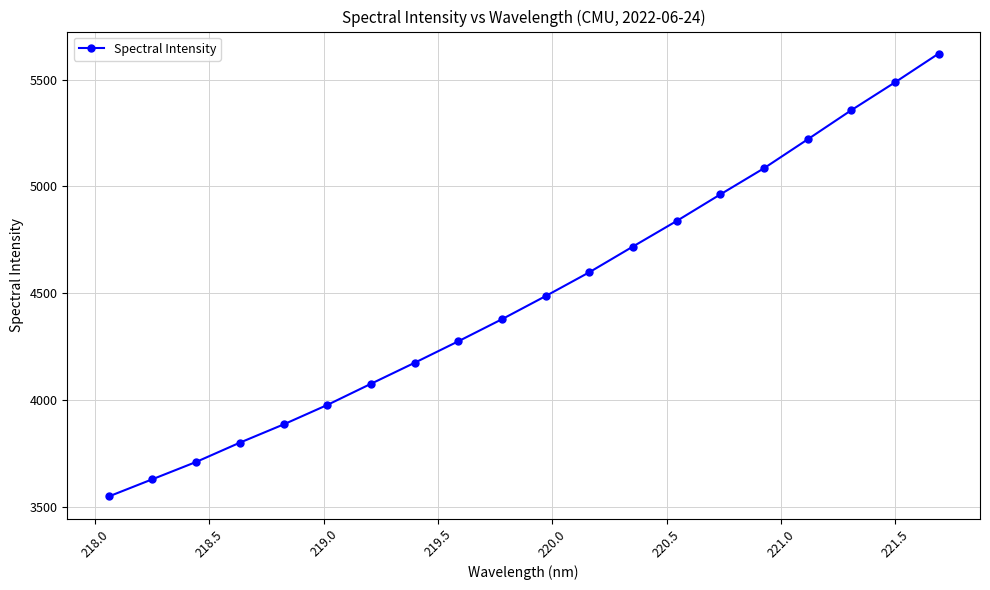

What is the average value?

4491.6